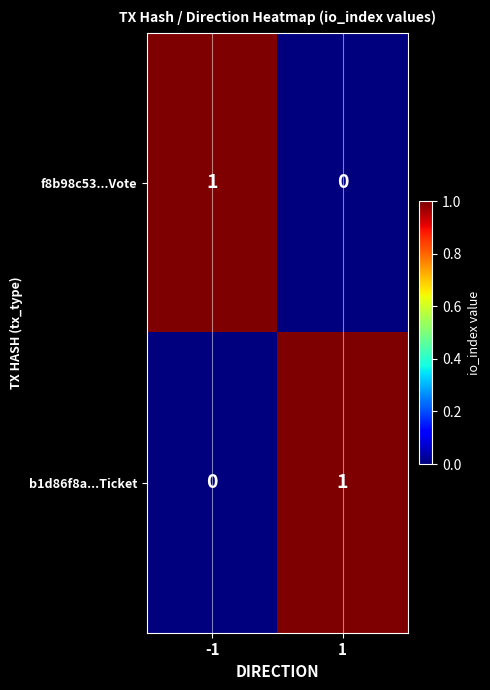

At -1, list the series in order from largest to smallest.

f8b98c53...Vote, b1d86f8a...Ticket